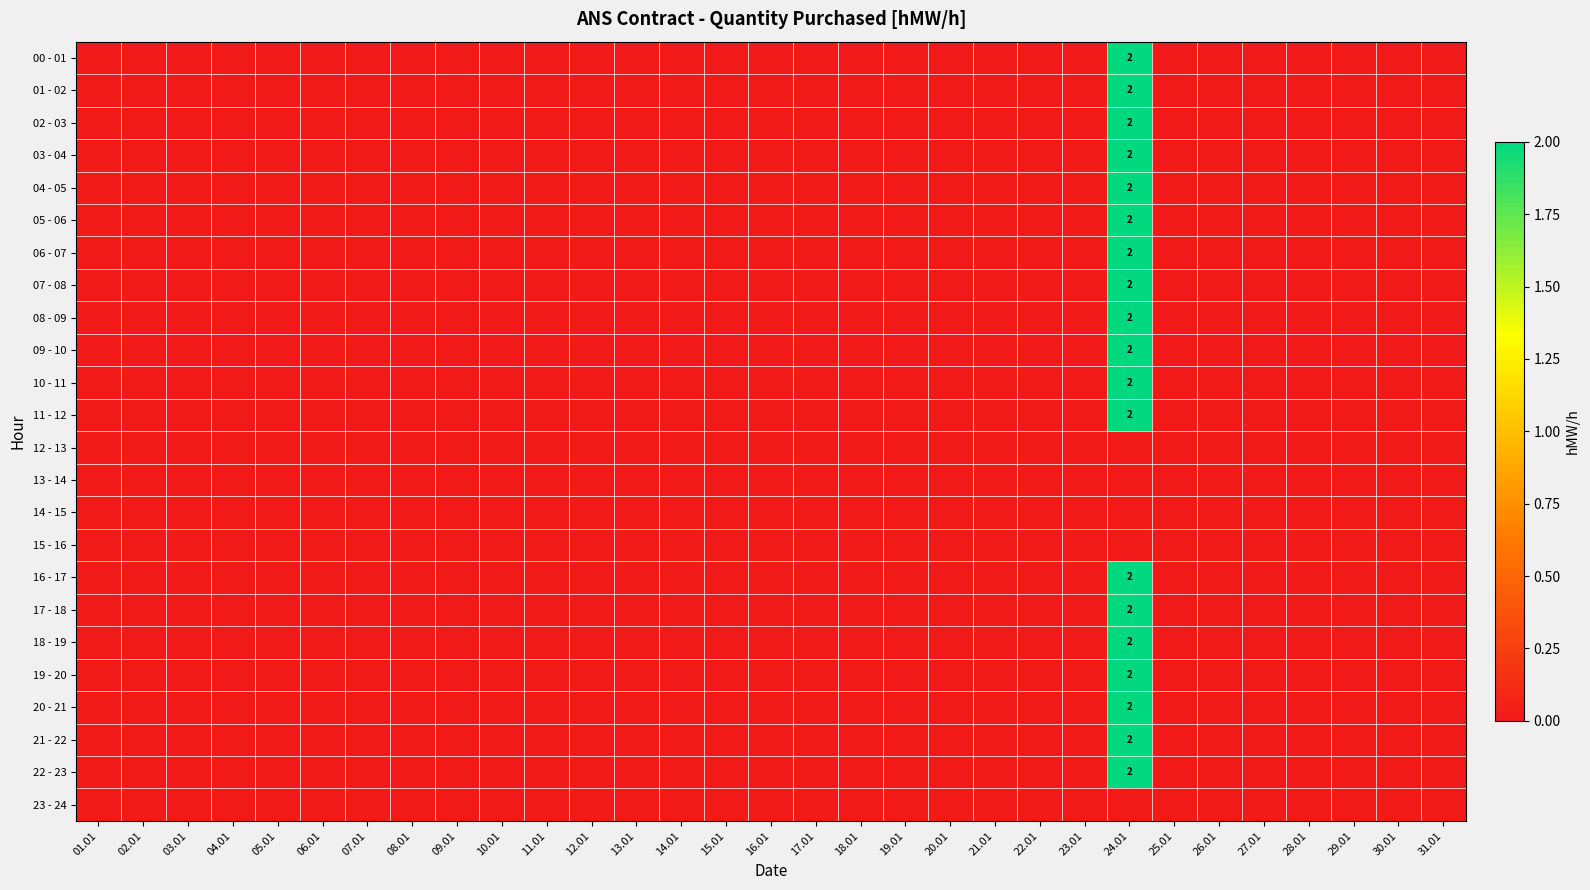

Which series has the largest range (max minus min)?

00 - 01